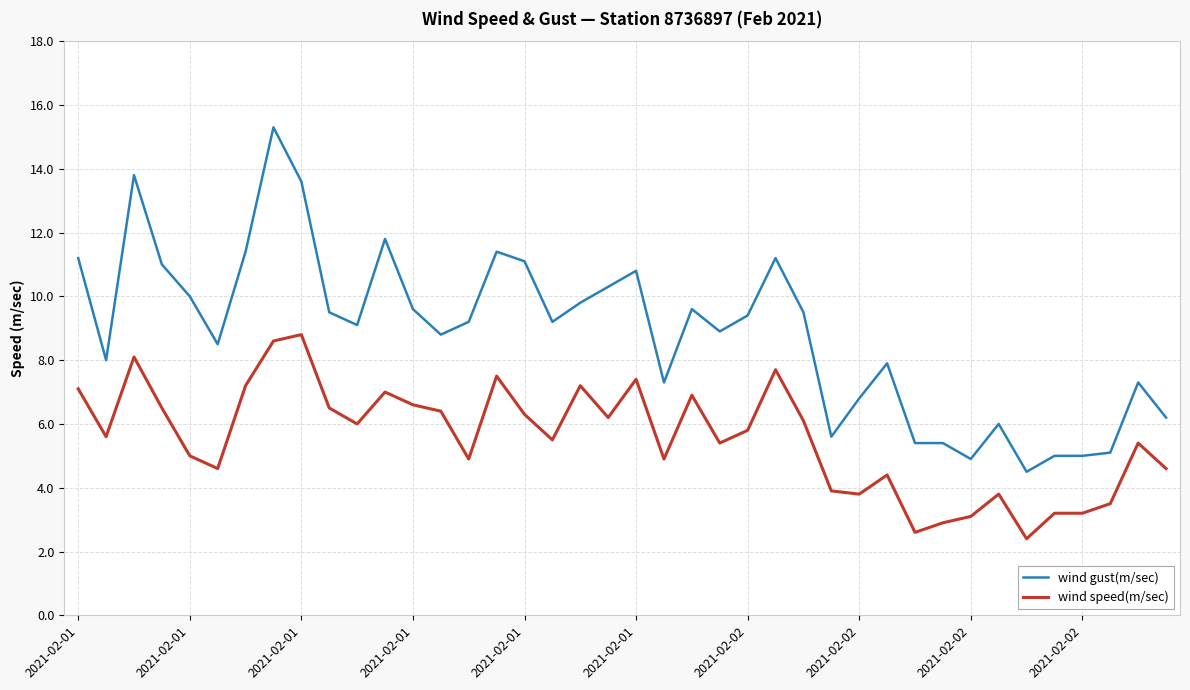

What is the difference between the maximum and minimum values in the wind speed(m/sec) series?

6.4